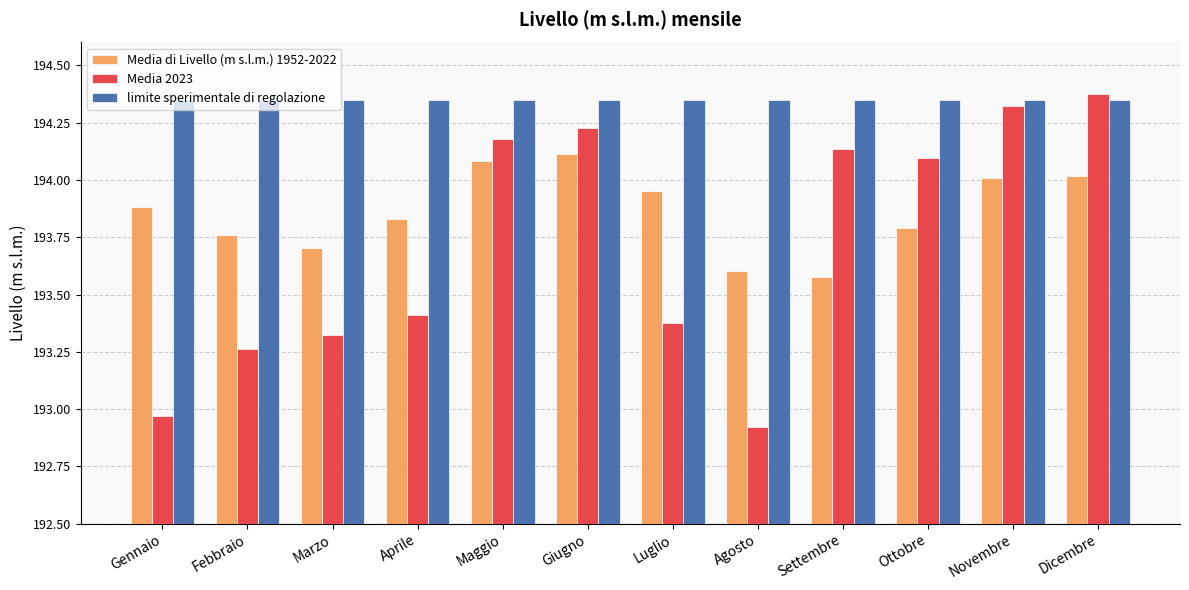

List the series in order of their peak value, lowest first.

Media di Livello (m s.l.m.) 1952-2022, limite sperimentale di regolazione, Media 2023